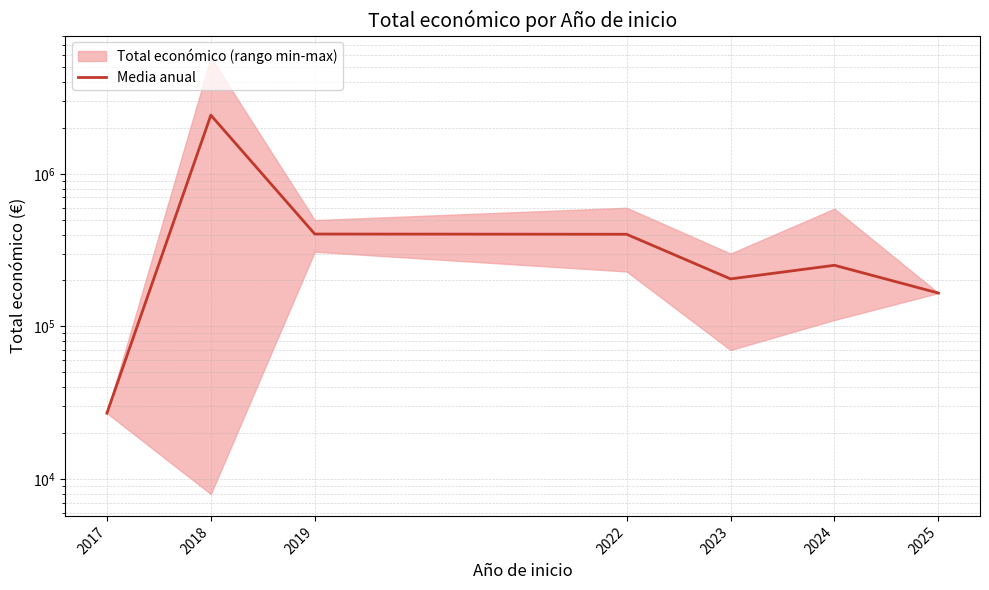

Is this an area chart (filled region under the line)?

No